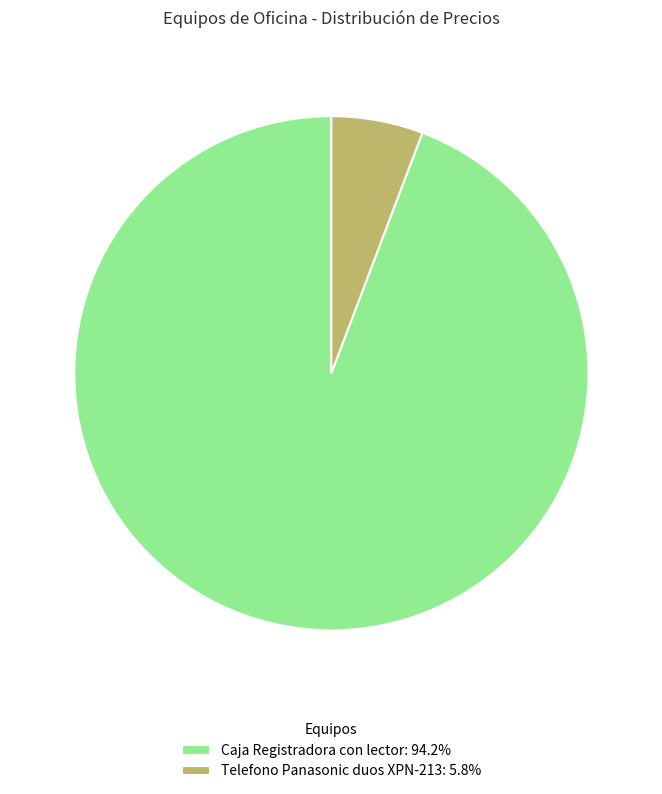

Between Caja Registradora con lector and Telefono Panasonic duos XPN-213, which is larger?

Caja Registradora con lector